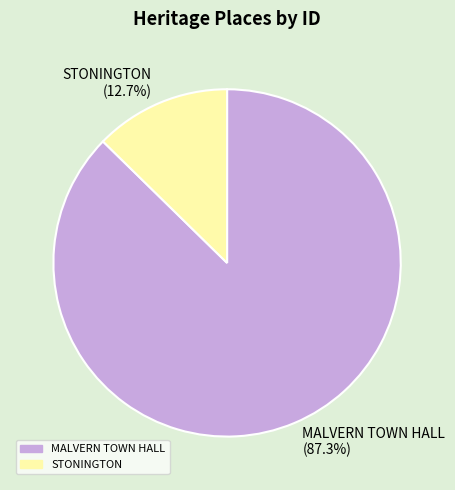

Rank the categories by value from lowest to highest.

STONINGTON, MALVERN TOWN HALL